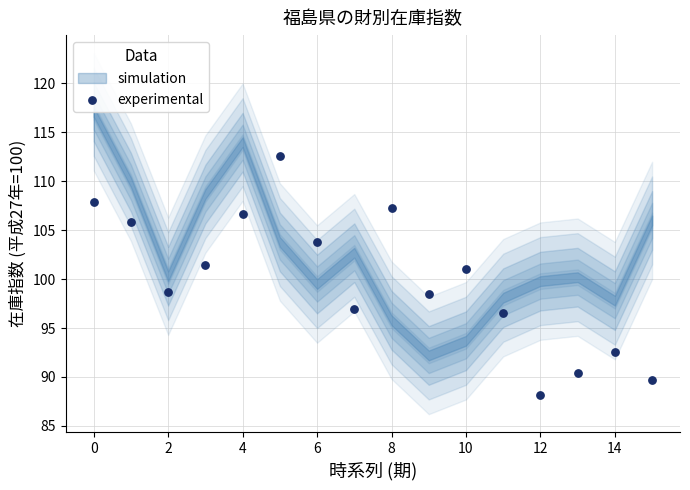

What is the range of Y values (max minus min)?

24.4